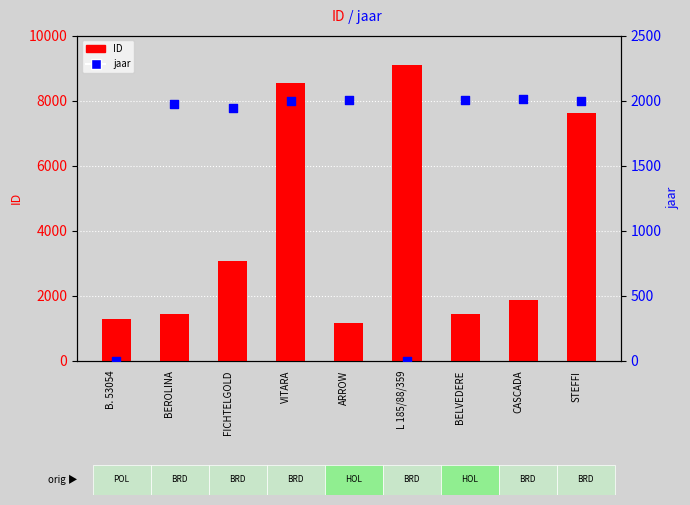

Which series contains the lowest Y value?

jaar